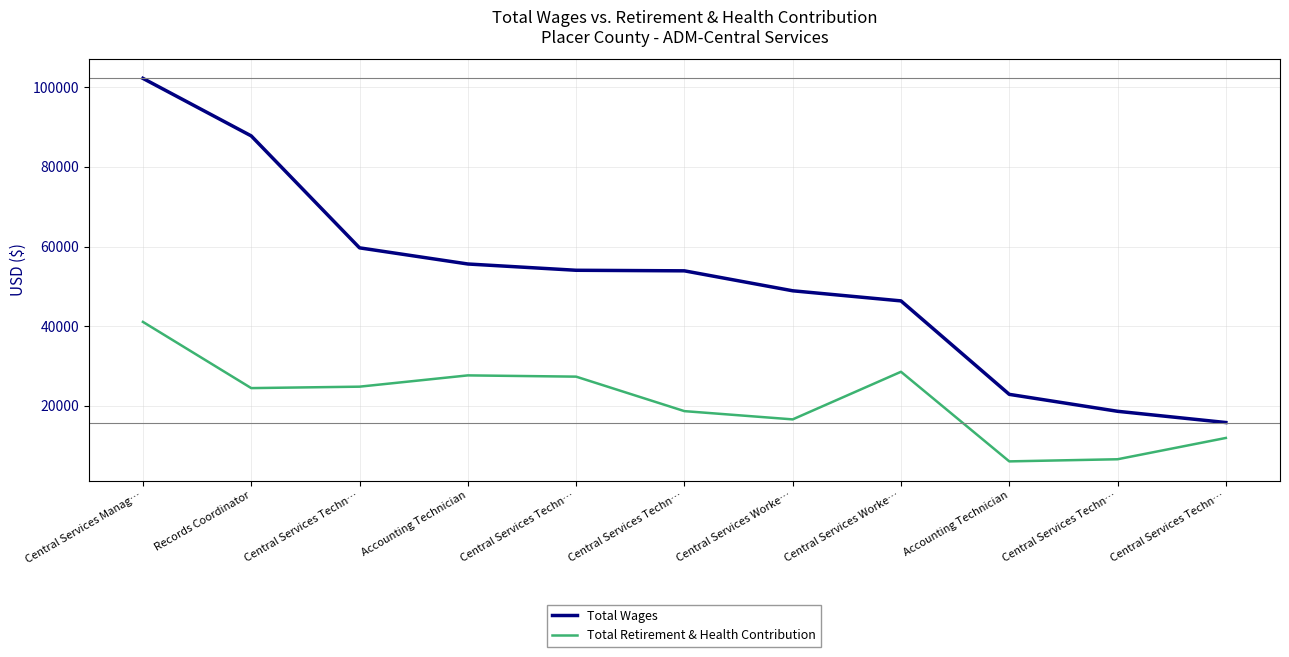

True or false: Total Retirement & Health Contribution and Total Wages intersect in this chart.

False